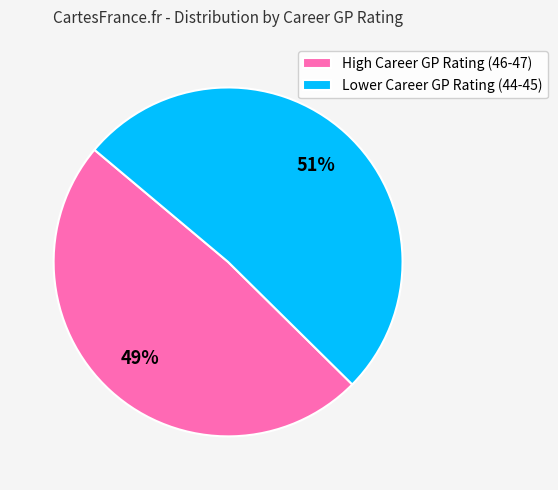

Rank the categories by value from highest to lowest.

Lower Career GP Rating (44-45), High Career GP Rating (46-47)